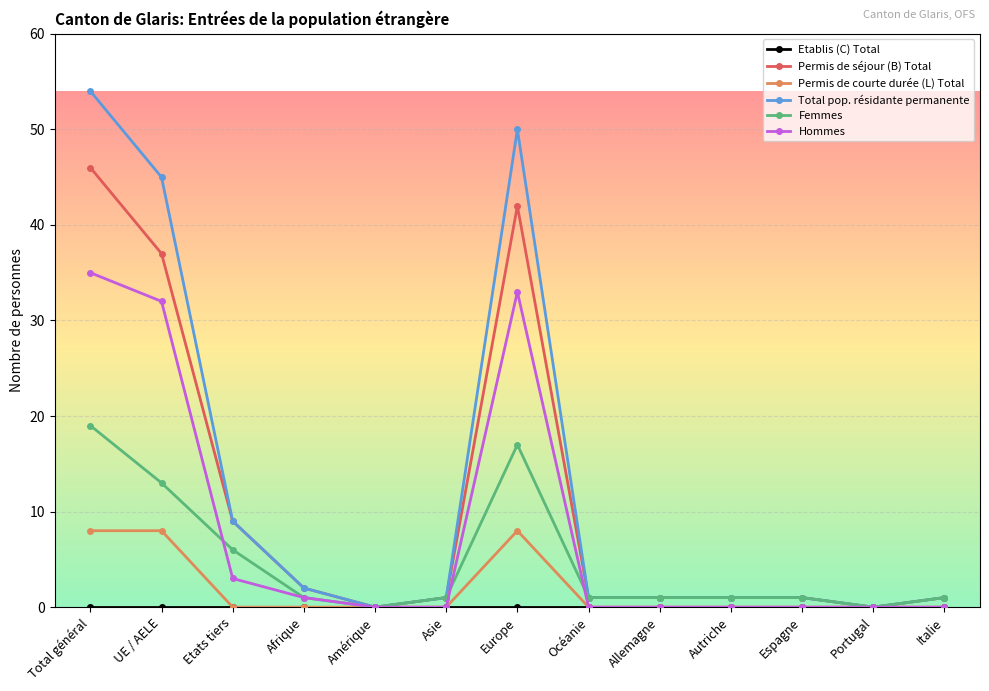

Which series has the widest spread of values?

Total pop. résidante permanente